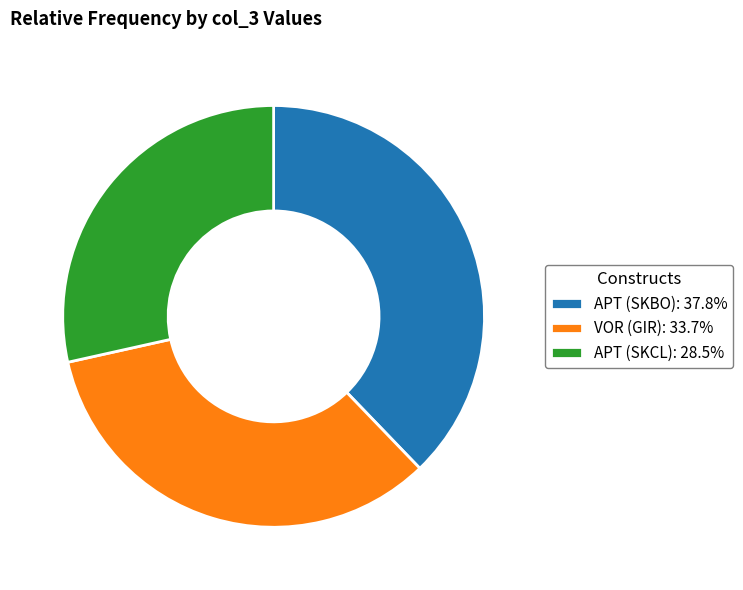

Does APT (SKCL): 28.5% account for over 50% of the chart?

No